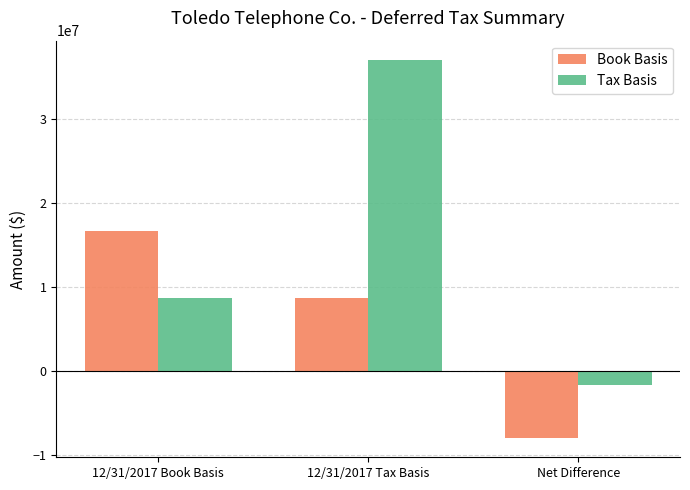

What is the sum of the Book Basis values at 12/31/2017 Book Basis and Net Difference?

8675216.0